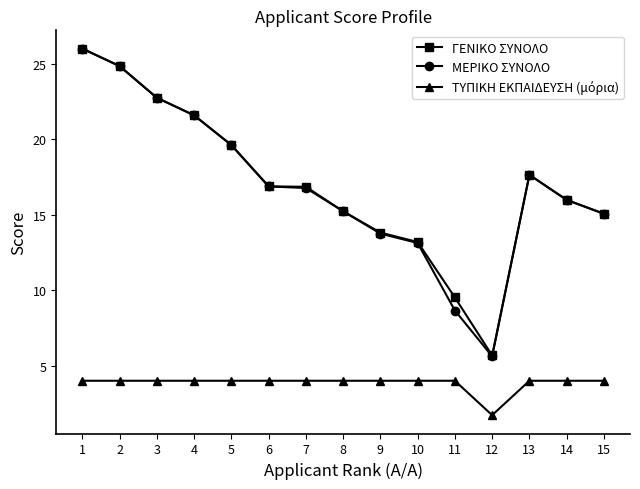

What is the minimum value for ΓΕΝΙΚΟ ΣΥΝΟΛΟ?

5.7